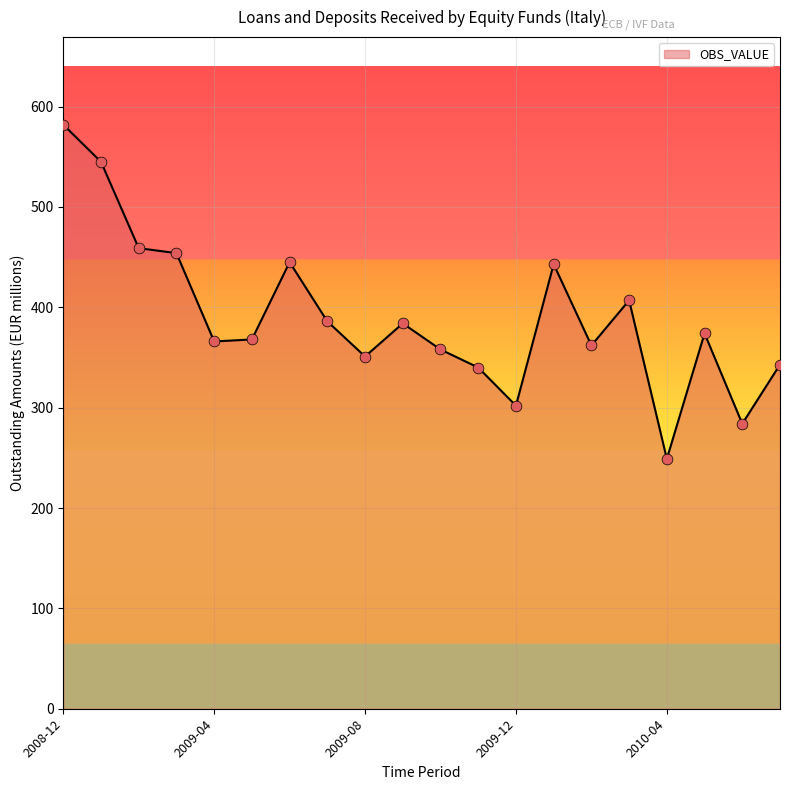

What is the smallest value displayed?

249